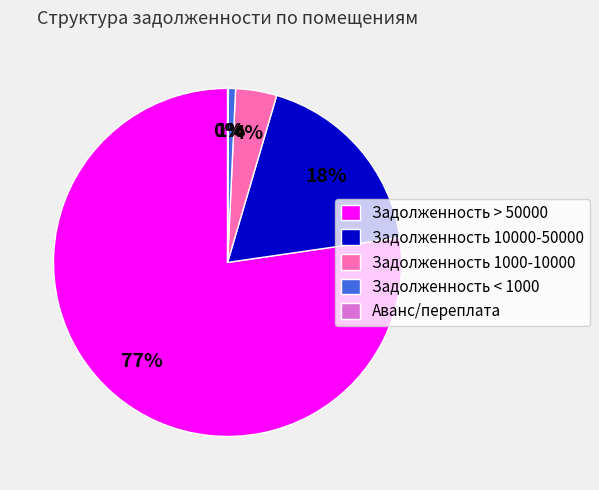

Which slice is the largest?

Задолженность > 50000